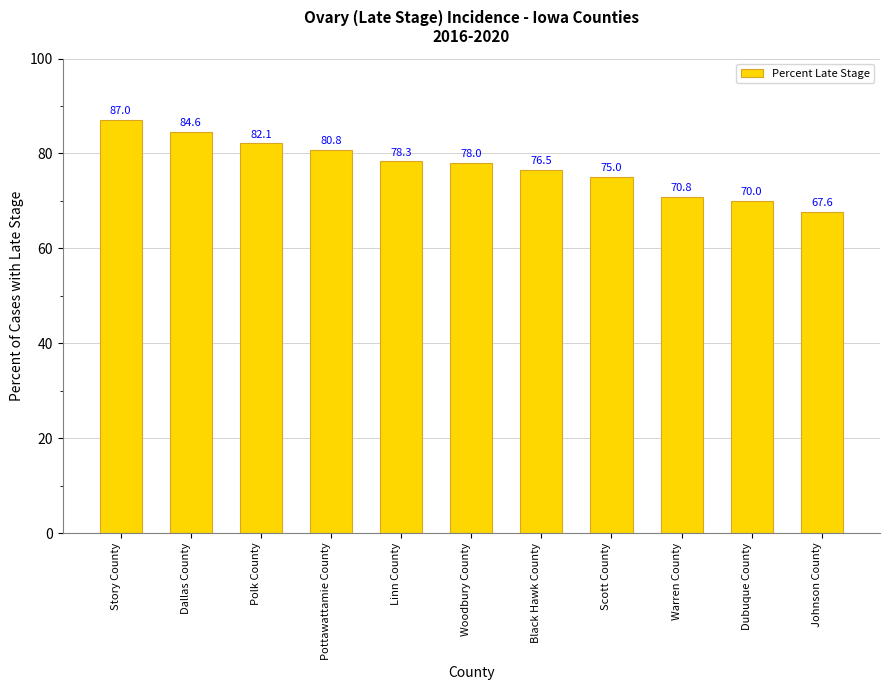

What value does the data have at Dubuque County?

70.0